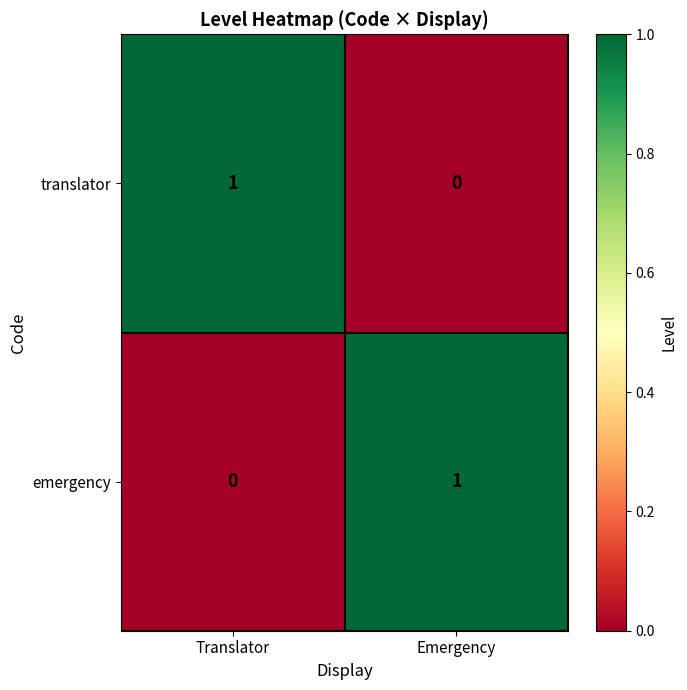

Reading right to left, what are all the values shown in this chart?

translator: Emergency=0	Translator=1
emergency: Emergency=1	Translator=0